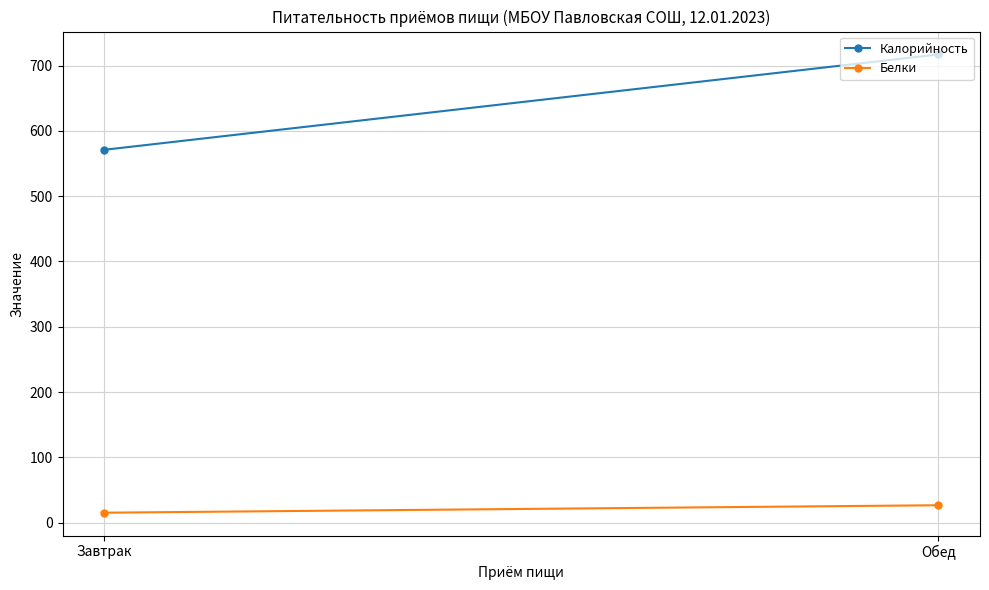

At which category is the sum across all series the highest?

Обед